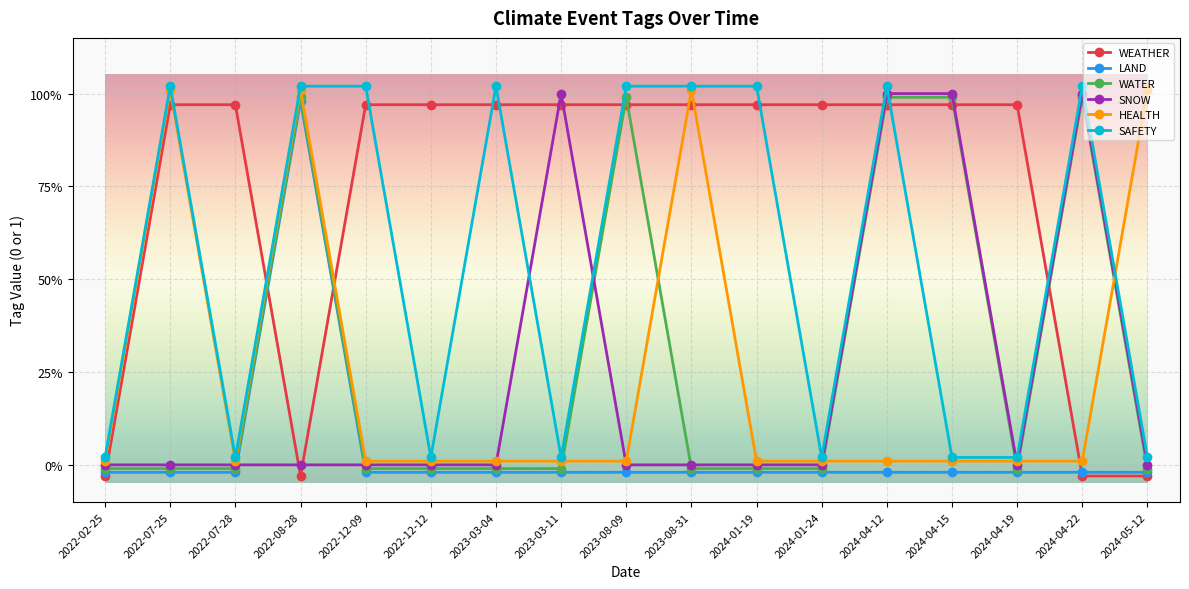

At which category is the sum across all series the highest?

2022-08-28